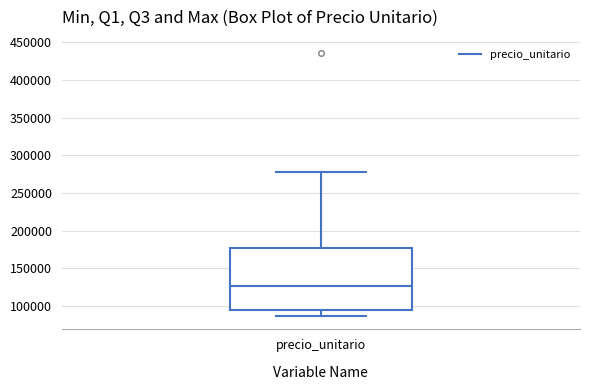

Where does the upper whisker of the box for precio_unitario end on the y-axis? The values are not printed on the chart, so give them approximately, as read against the axis.

275000